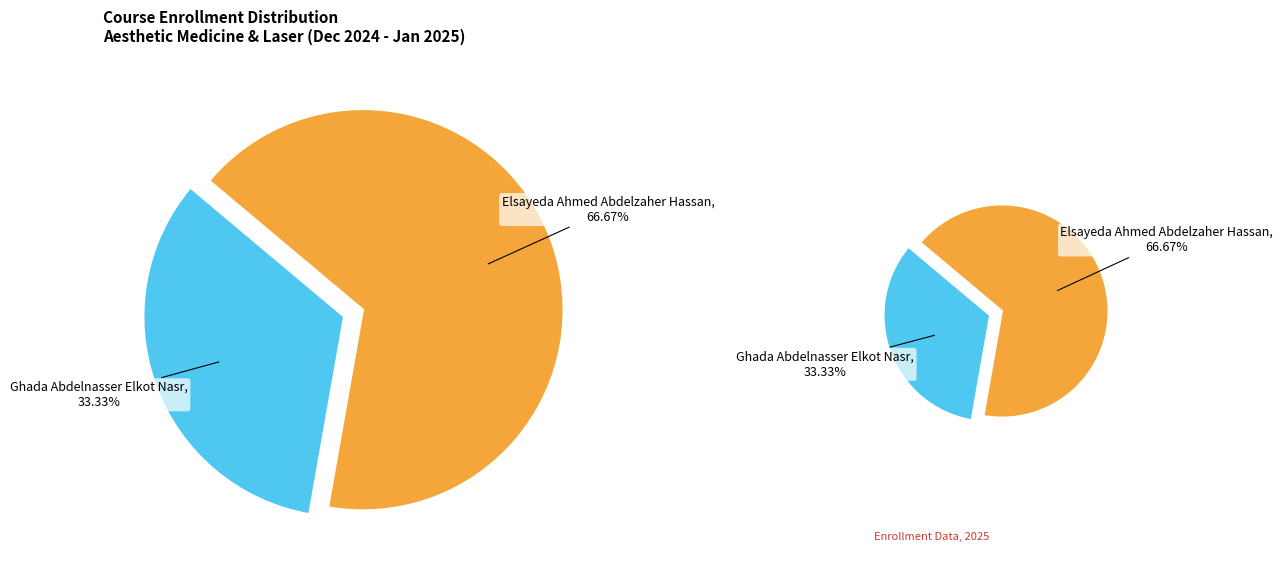

To the nearest percent, what percentage of the pie is Elsayeda Ahmed Abdelzaher Hassan?

67%